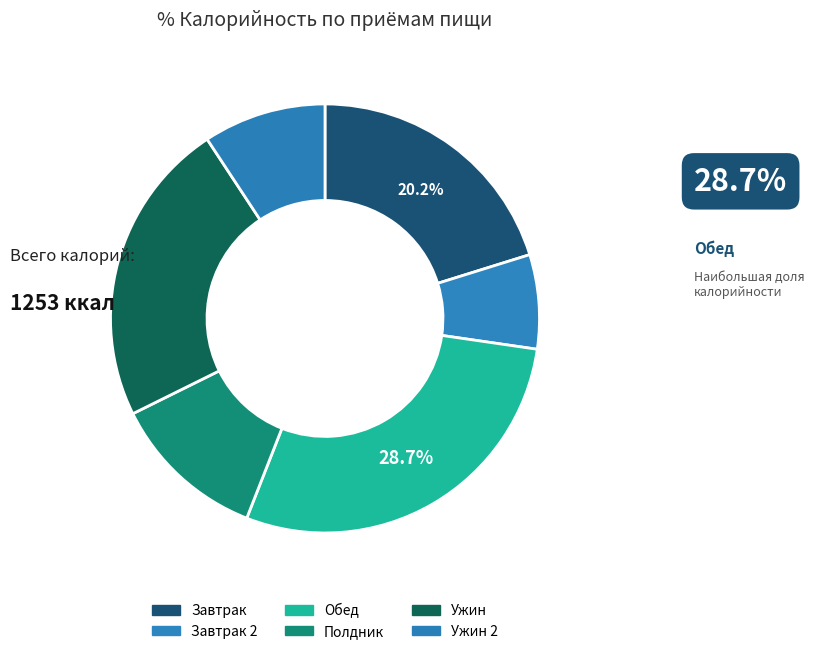

To the nearest percent, what is the average slice percentage?

17%